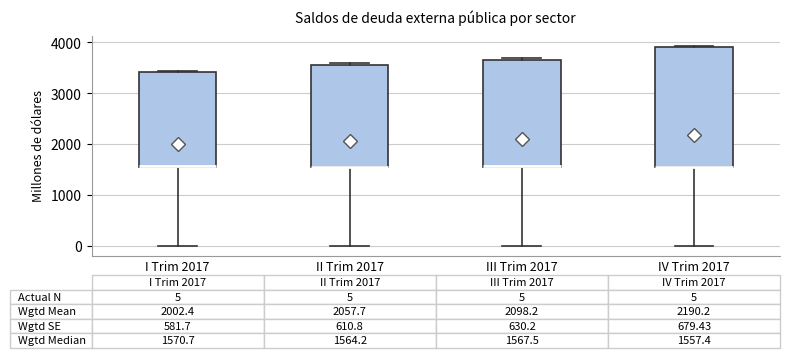

Comparing the boxes themselves (not the whiskers), which one is the tallest?

IV Trim 2017